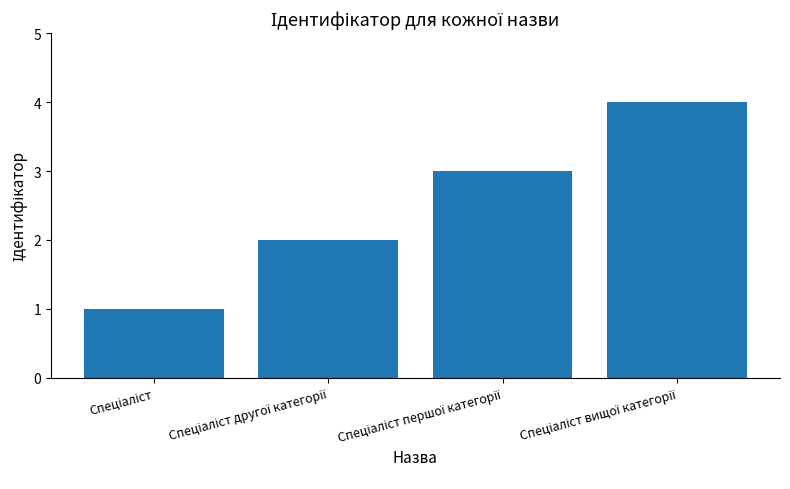

What is the sum of all values?

10